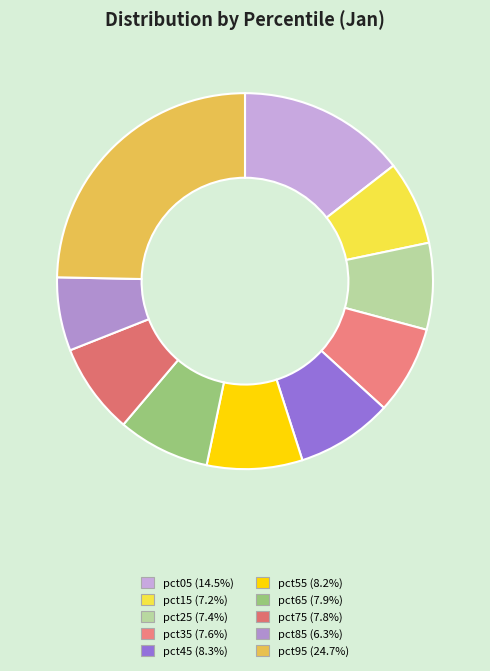

How many slices are in this pie chart?

10